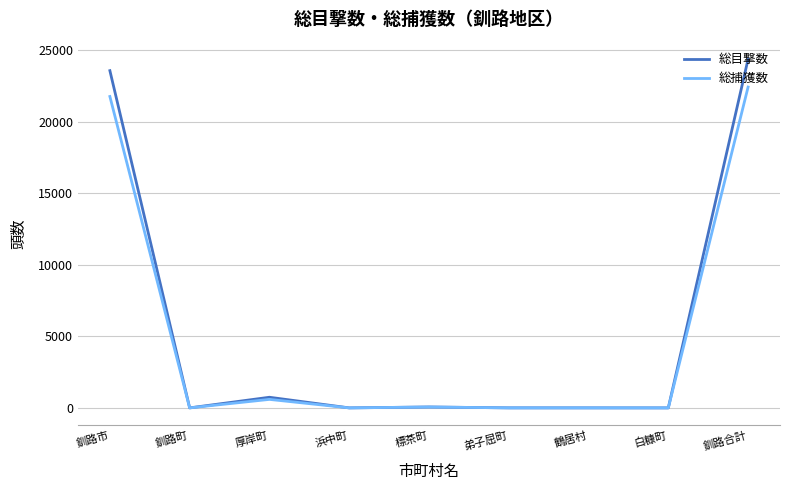

What is the maximum value for 総目撃数?

24386